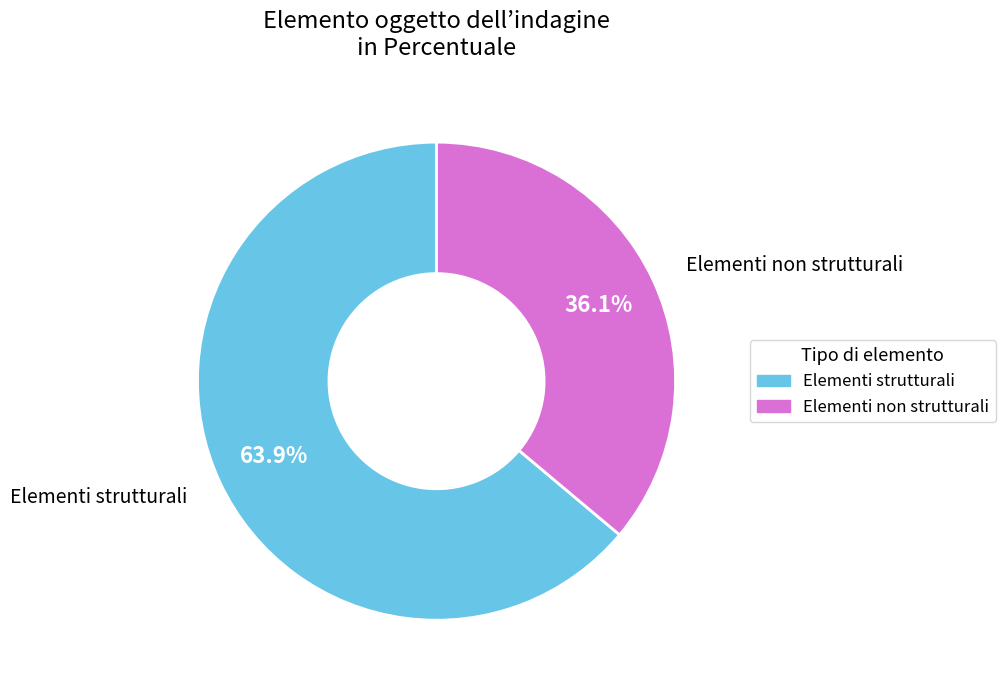

To the nearest percent, what is the difference between the largest and smallest slice percentages?

28%